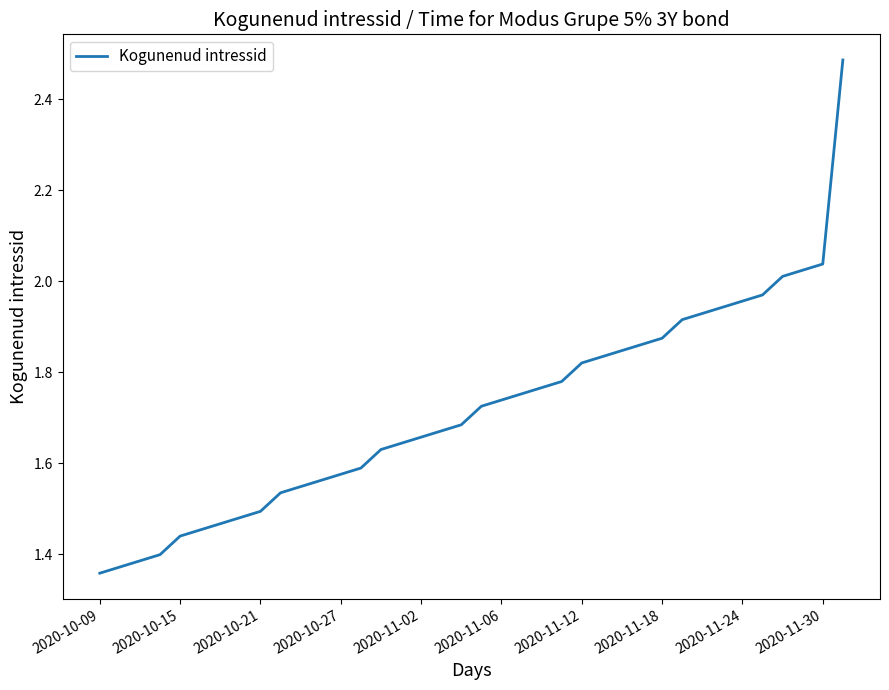

What is the difference between the maximum and minimum values?

1.1